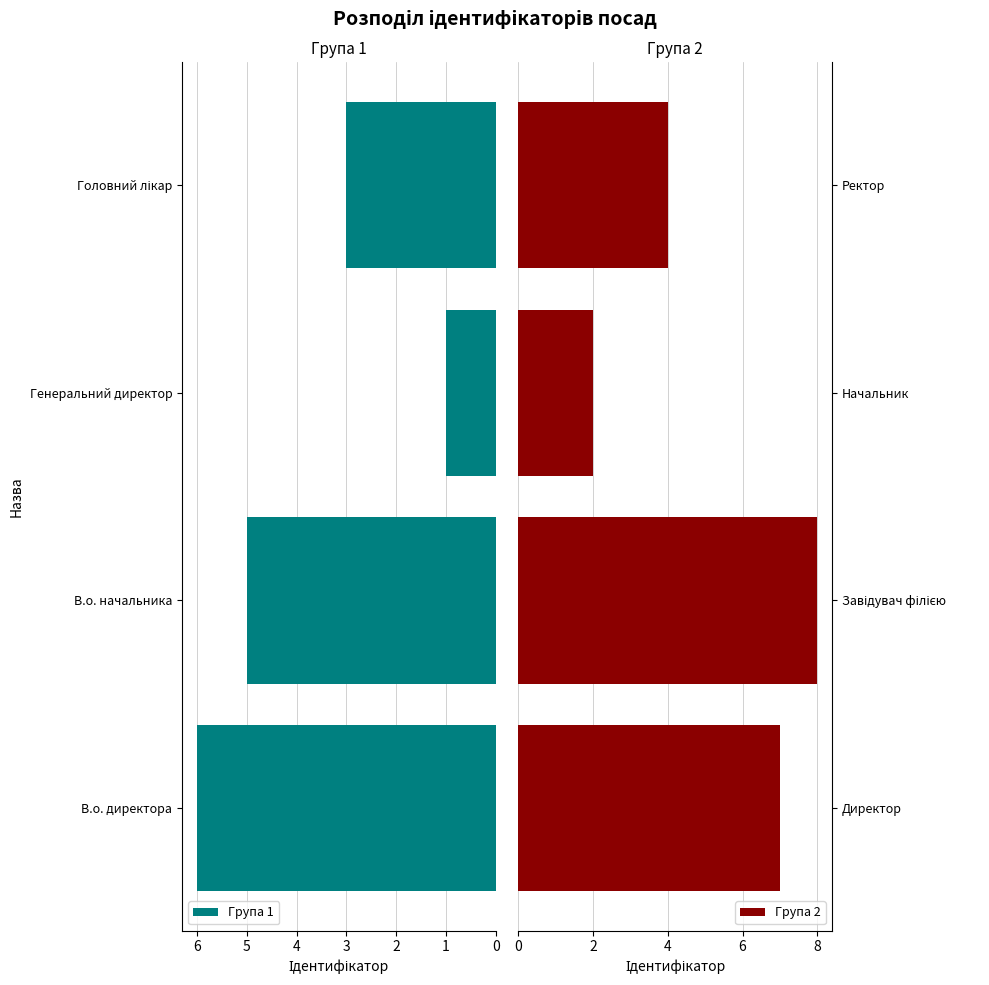

Which category has the lowest value in the Група 1 series?

Генеральний директор